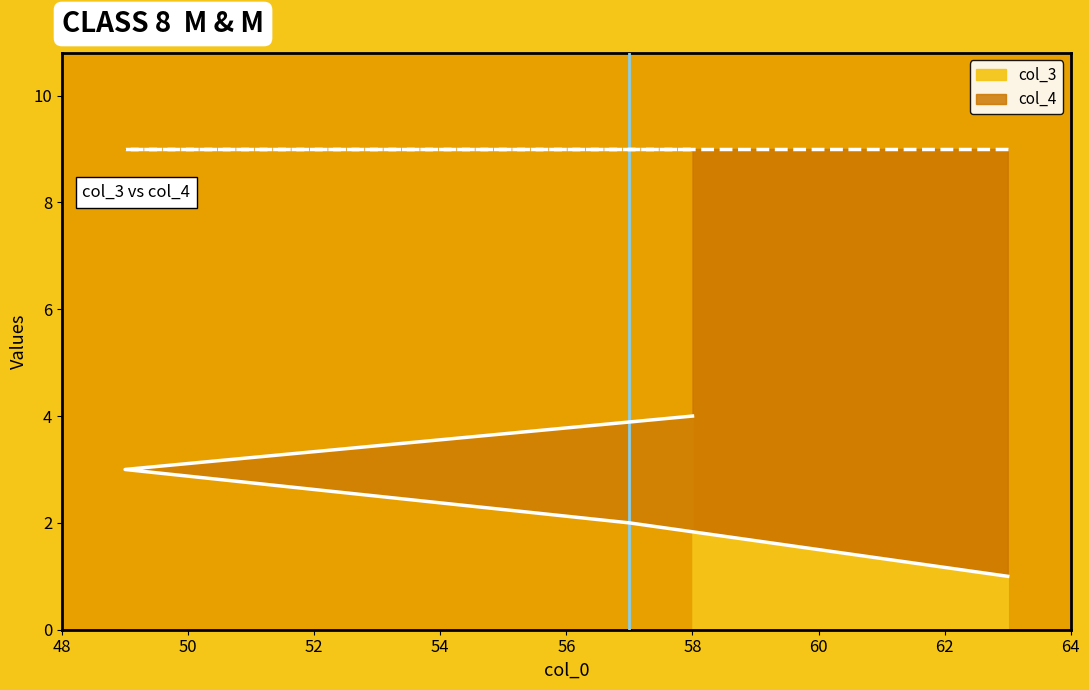

What is the difference between the values at 63 and 58?

3